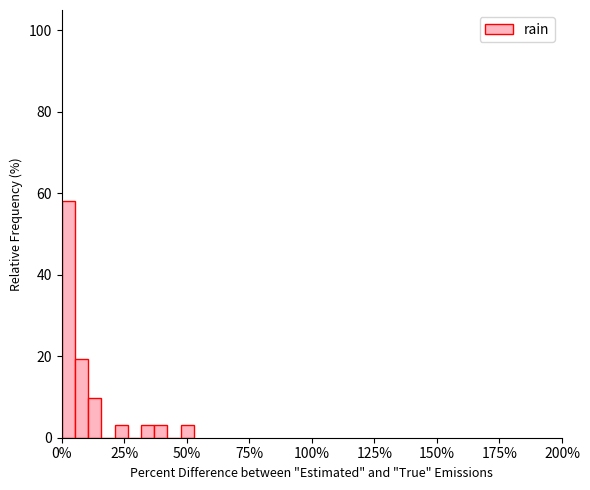

Read against the x-axis, roughly where is the centre of the tallest bar?

5